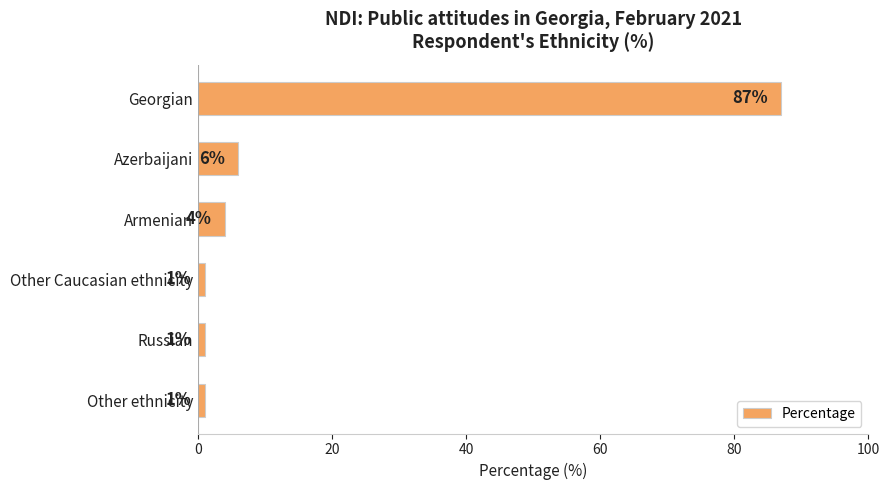

What is the difference between the maximum and second lowest values?

86